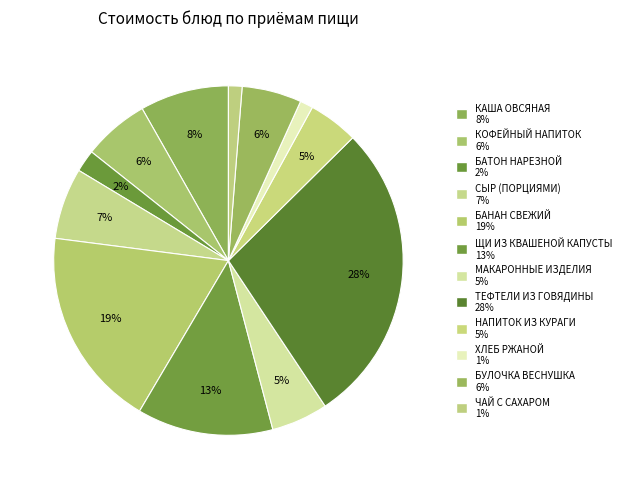

Count the number of slices in the pie.

12